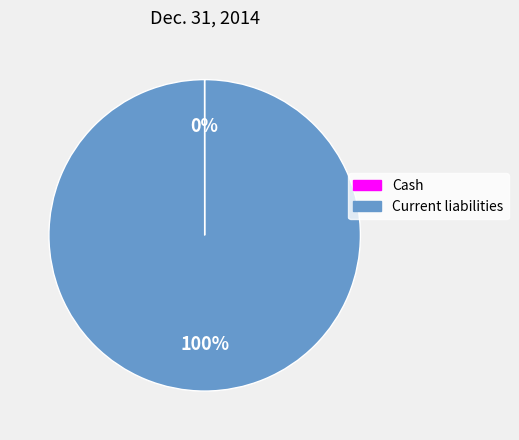

To the nearest percent, what is the average slice percentage?

50%